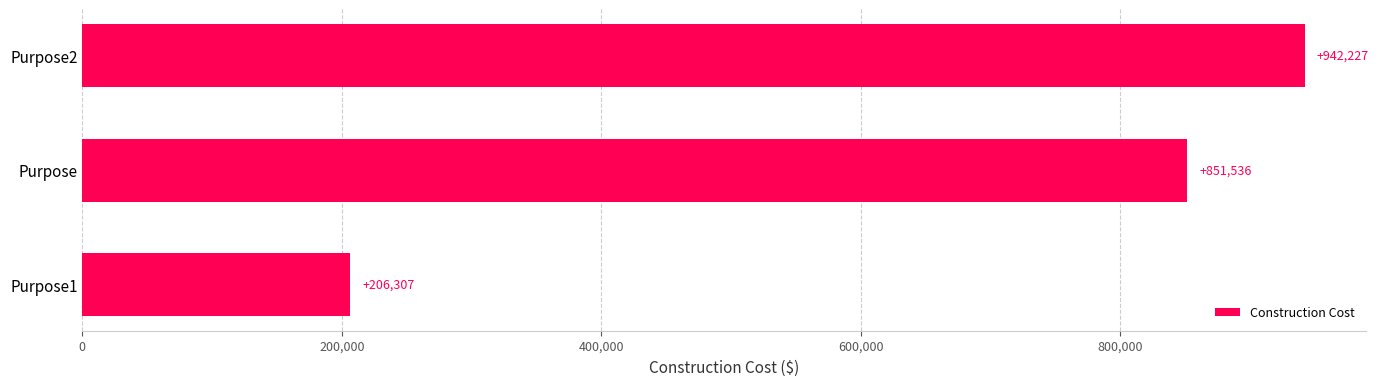

What is the ratio of the value at Purpose to the value at Purpose1?

4.1